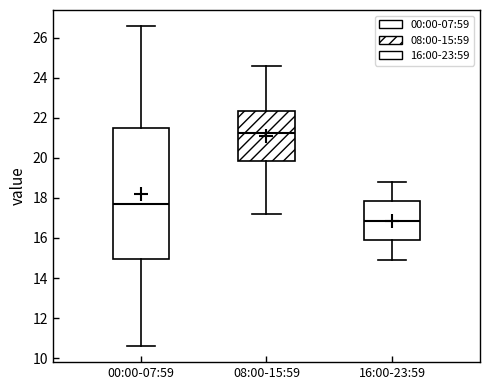

Comparing the boxes themselves (not the whiskers), which one is the tallest?

00:00-07:59